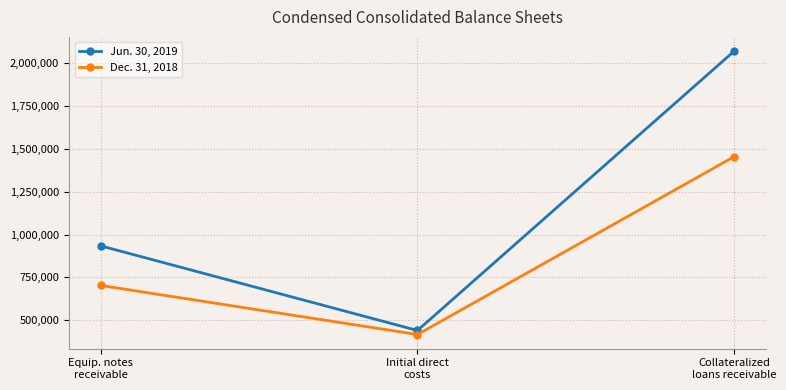

What is the smallest value displayed?

416539